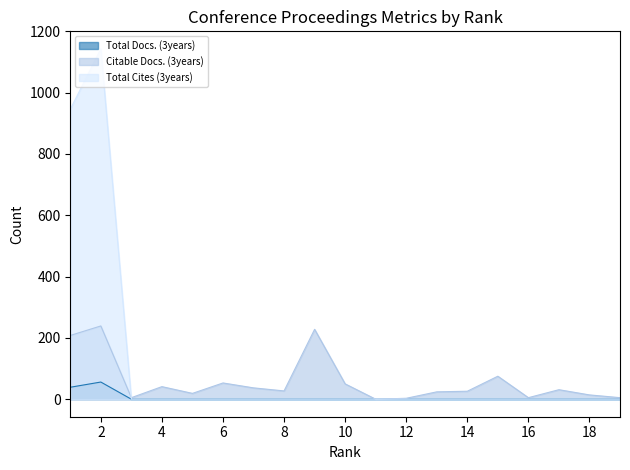

What are all the series names shown in the legend?

Total Docs. (3years), Citable Docs. (3years), Total Cites (3years)